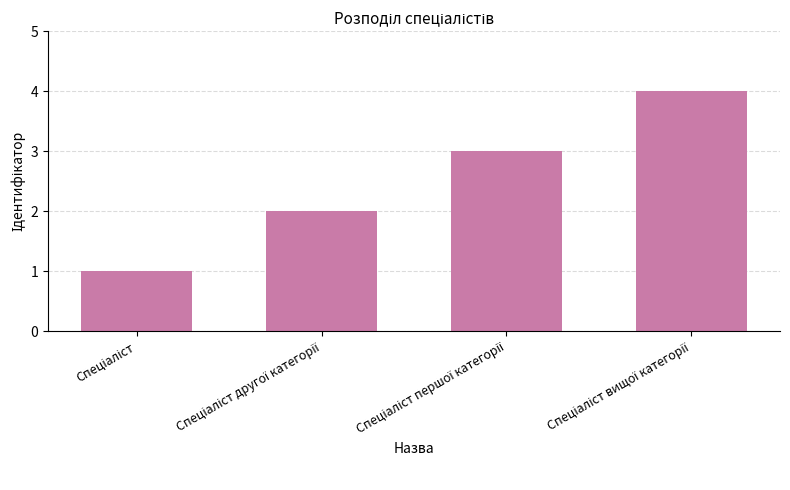

What is the greatest value displayed?

4